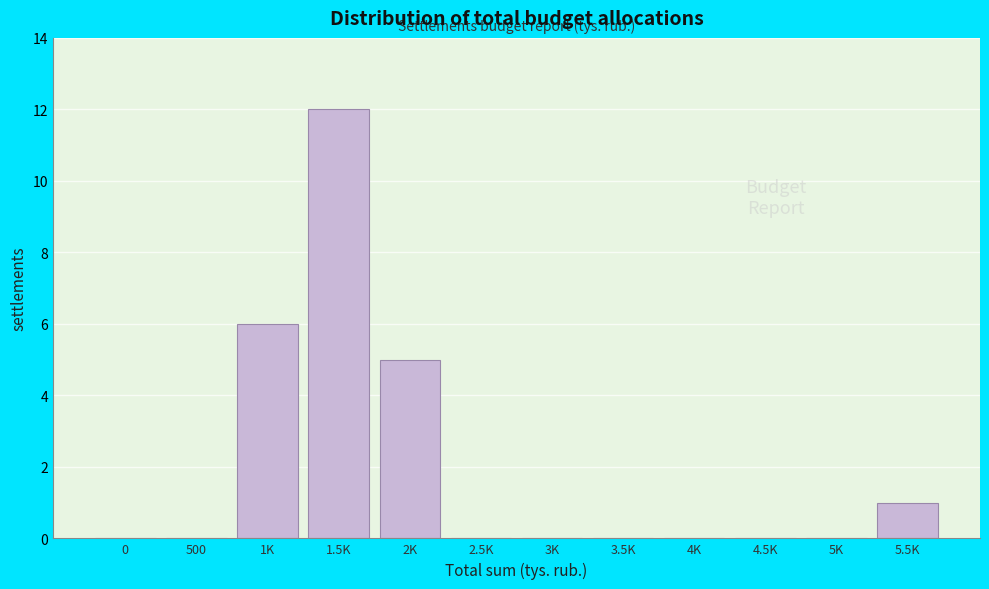

Reading right to left, transcribe all the data shown in this chart.

5.5K=1	5K=0	4.5K=0	4K=0	3.5K=0	3K=0	2.5K=0	2K=5	1.5K=12	1K=6	500=0	0=0